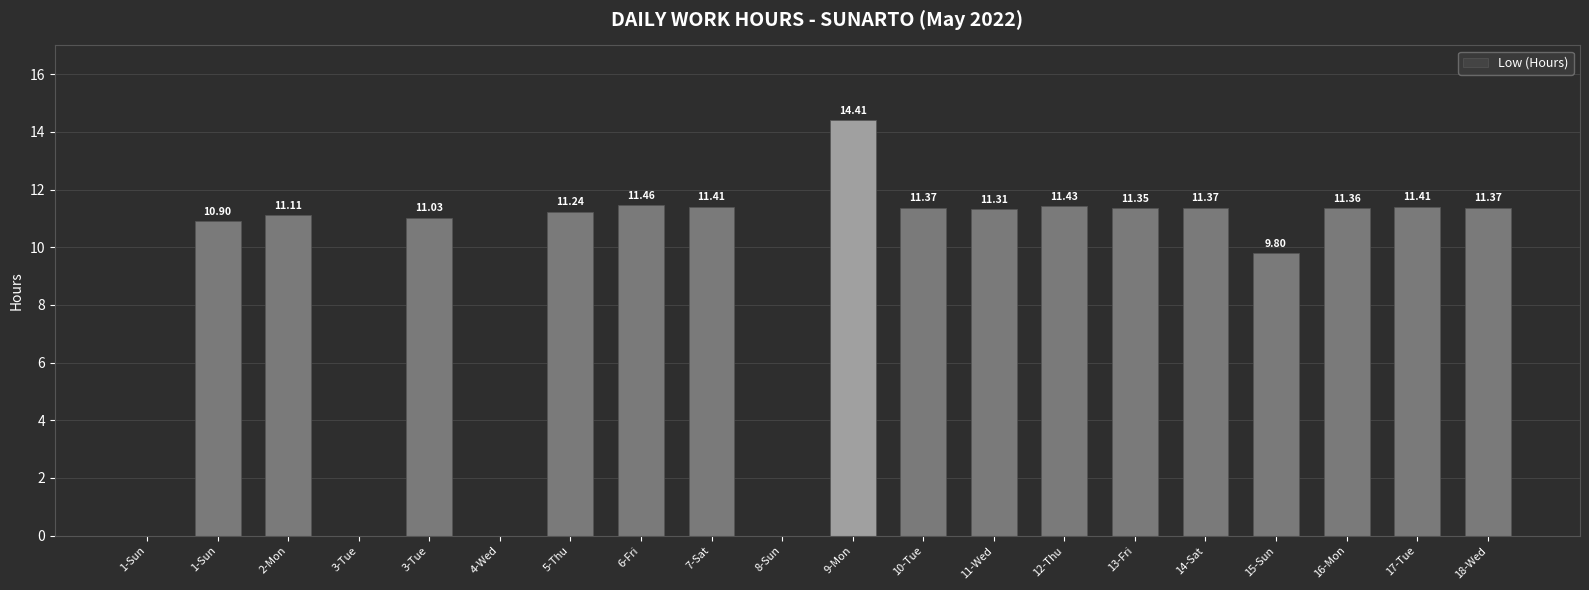

Where does the data first go above 11?

2-Mon